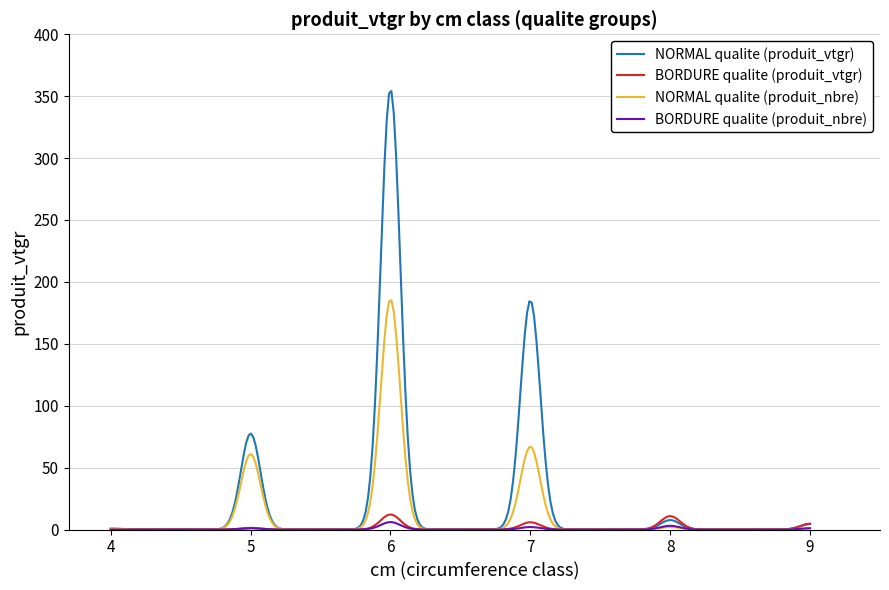

Which series has the widest spread of values?

NORMAL qualite (produit_vtgr)